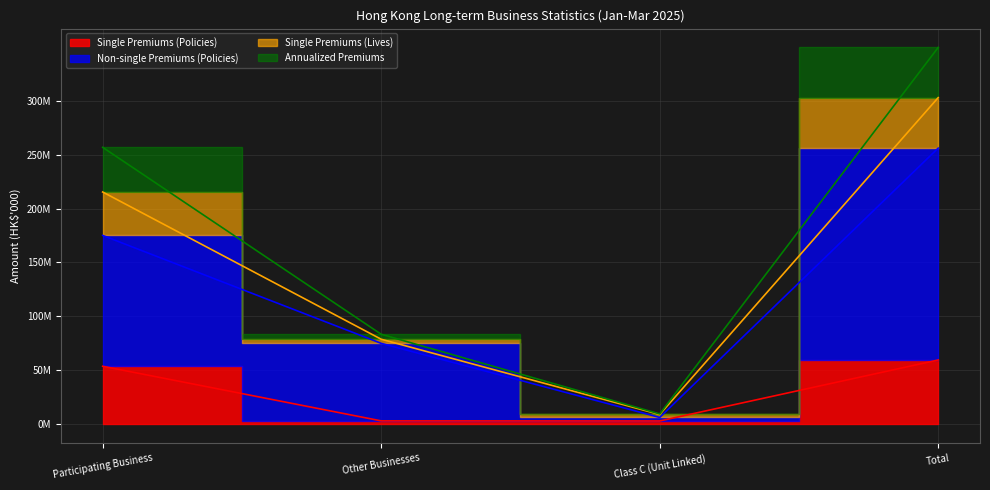

True or false: Single Premiums (Policies) and Non-single Premiums (Policies) intersect in this chart.

False